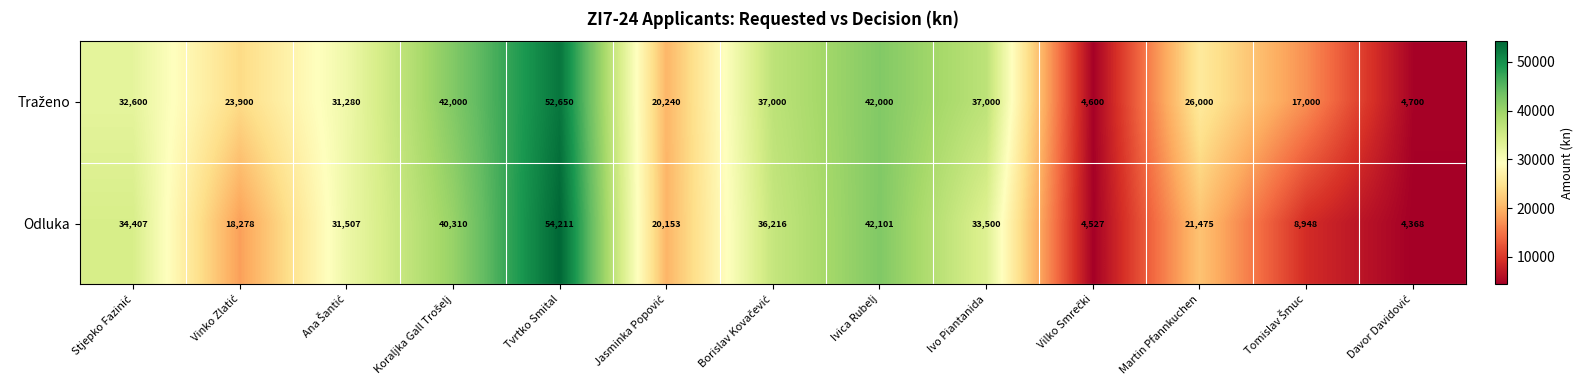

The value of Odluka at Ivo Piantanida is 33500. True or false?

True